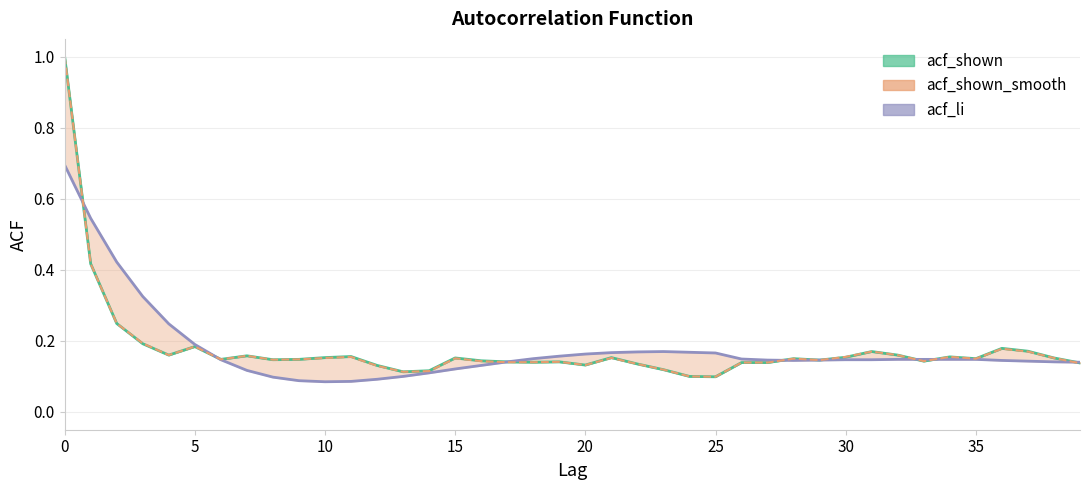

Reading left to right, list all the values displayed in this chart.

acf_shown: 1.0	0.4	0.2	0.2	0.2	0.2	0.1	0.2	0.1	0.1	0.2	0.2	0.1	0.1	0.1	0.2	0.1	0.1	0.1	0.1	0.1	0.2	0.1	0.1	0.1	0.1	0.1	0.1	0.1	0.1	0.2	0.2	0.2	0.1	0.2	0.1	0.2	0.2	0.2	0.1
acf_shown_smooth: 0.7	0.5	0.4	0.3	0.2	0.2	0.1	0.1	0.1	0.1	0.1	0.1	0.1	0.1	0.1	0.1	0.1	0.1	0.1	0.2	0.2	0.2	0.2	0.2	0.2	0.2	0.1	0.1	0.1	0.1	0.1	0.1	0.1	0.1	0.1	0.1	0.1	0.1	0.1	0.1
acf_li: 1.0	0.4	0.2	0.2	0.2	0.2	0.1	0.2	0.1	0.1	0.2	0.2	0.1	0.1	0.1	0.2	0.1	0.1	0.1	0.1	0.1	0.2	0.1	0.1	0.1	0.1	0.1	0.1	0.1	0.1	0.2	0.2	0.2	0.1	0.2	0.1	0.2	0.2	0.2	0.1